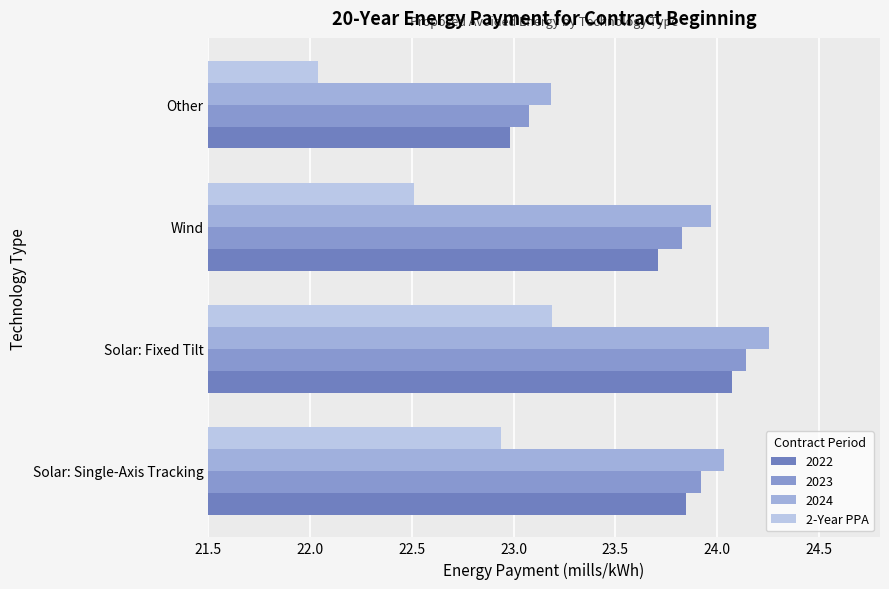

How many categories are shown in the chart?

4